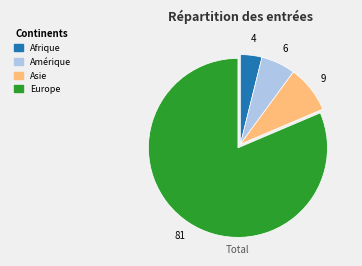

Does any single category account for the majority?

Yes